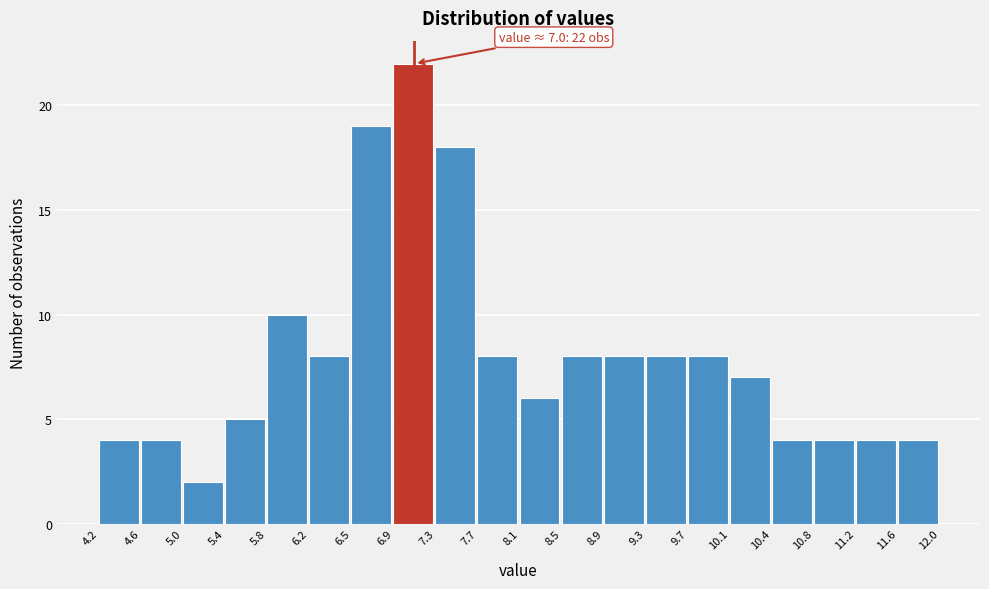

Over which range of the x-axis is the bar tallest?

6.9 to 7.3